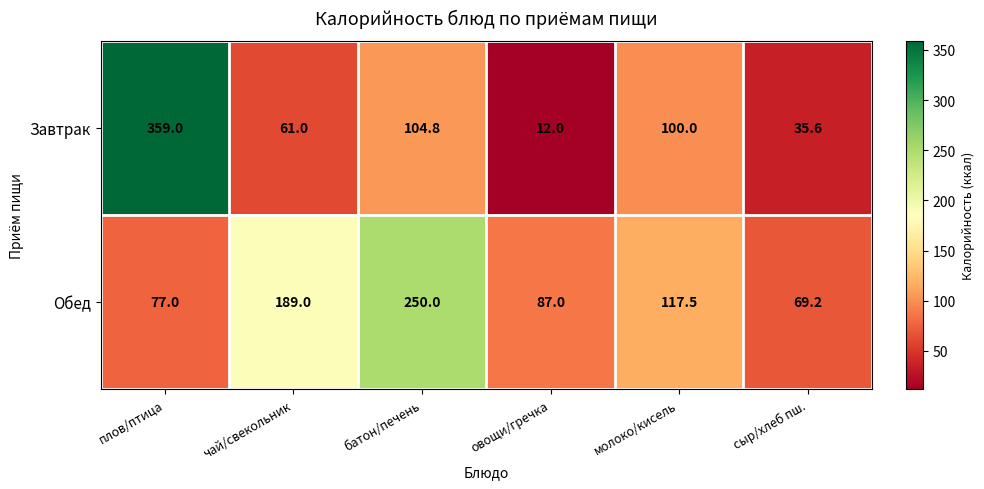

What is the sum of the Завтрак values at сыр/хлеб пш. and овощи/гречка?

47.6